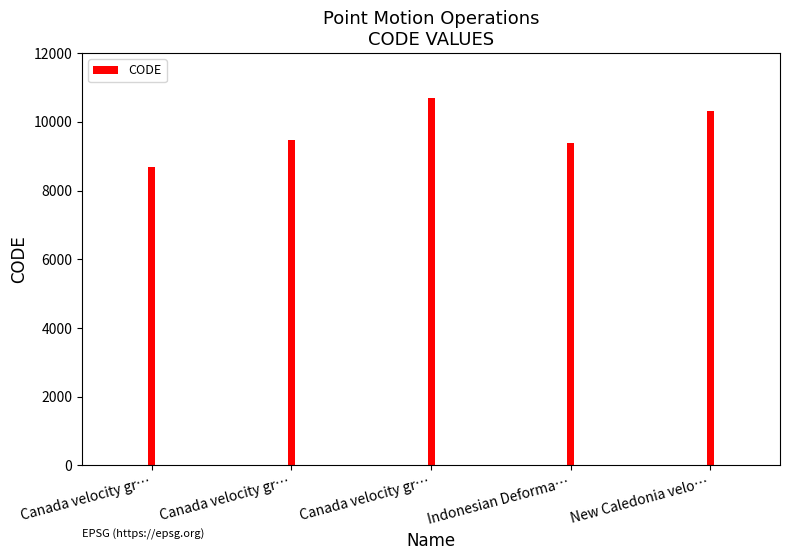

What is the approximate value at New Caledonia velocity model 2015?

10323